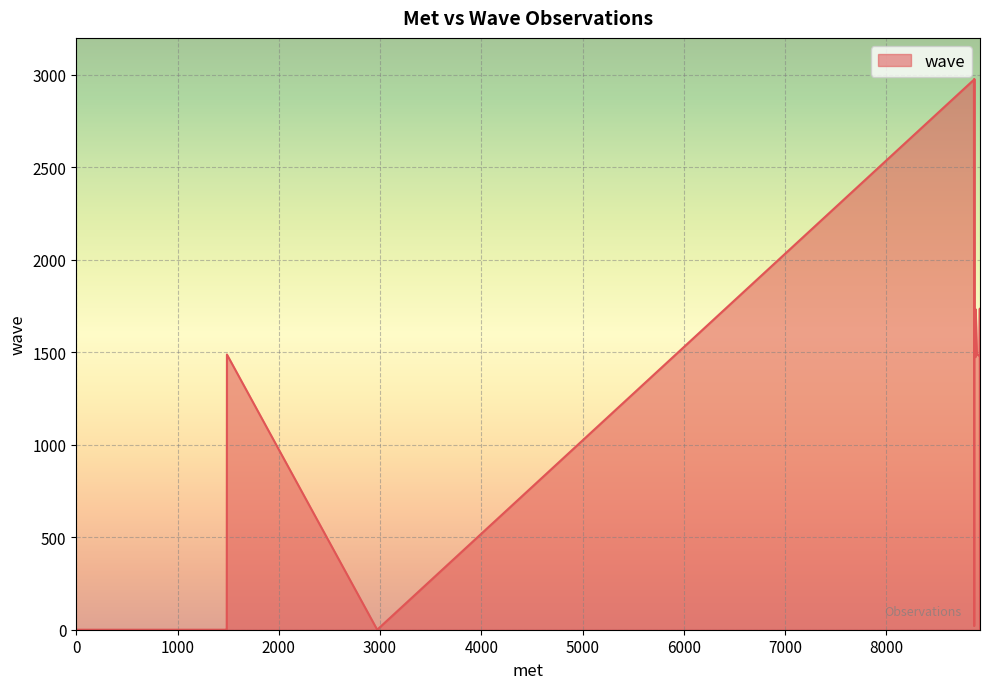

How many lines are shown in the chart?

1